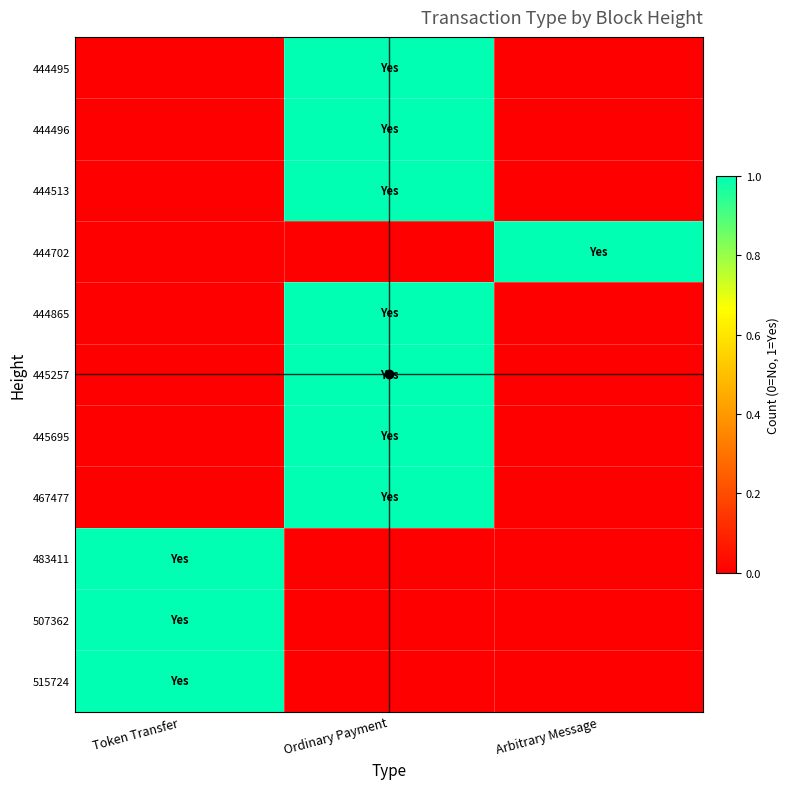

At how many categories does at least one series exceed 0?

3